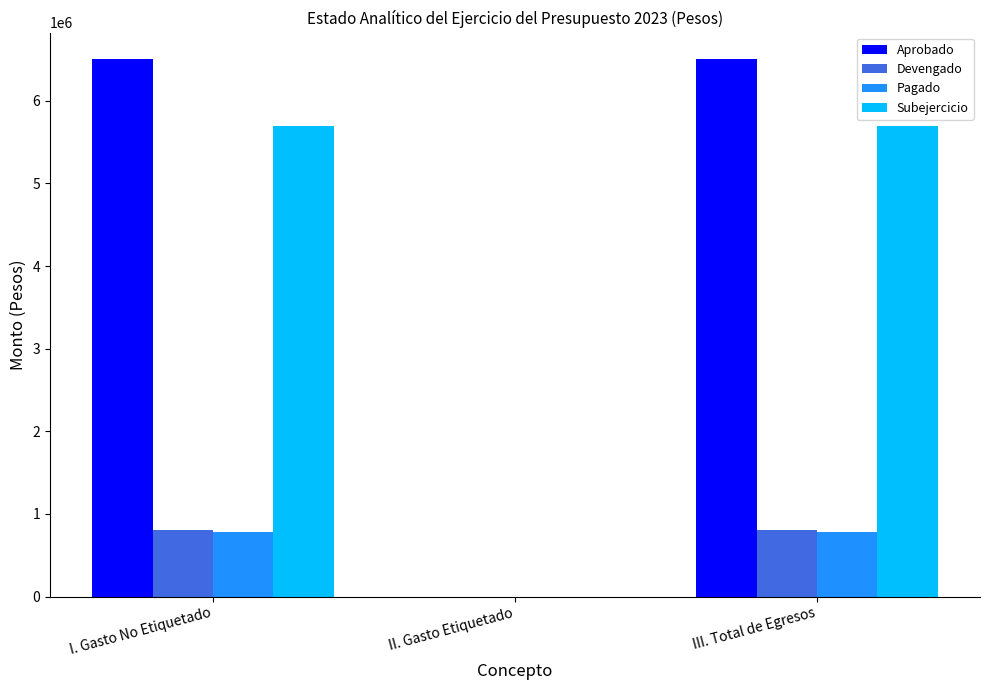

What is the average value of the Aprobado series?

4333333.3